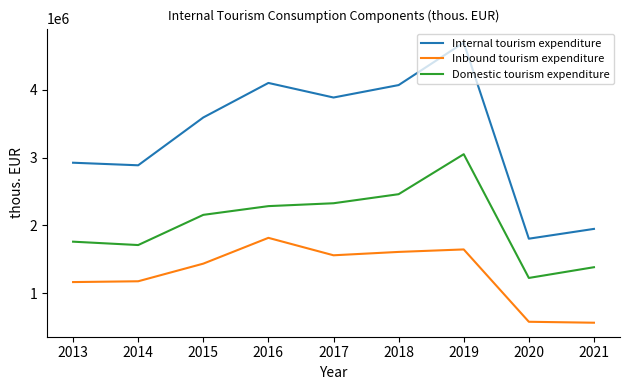

What is the total value across all series at 2018?

8136818